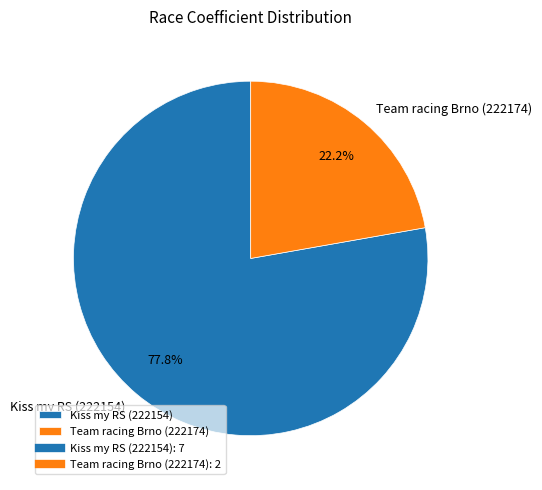

True or false: Team racing Brno (222174) accounts for 22% of the total.

True